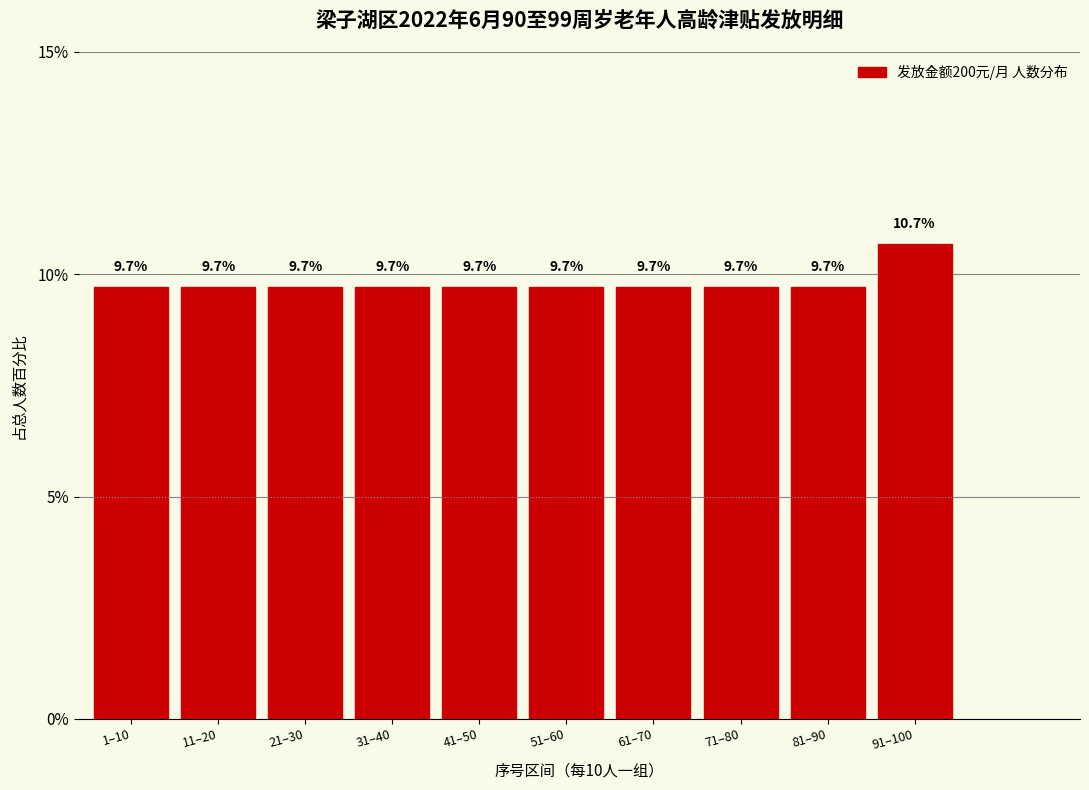

Reading left to right, what are all the values shown in this chart?

9.7	9.7	9.7	9.7	9.7	9.7	9.7	9.7	9.7	10.7